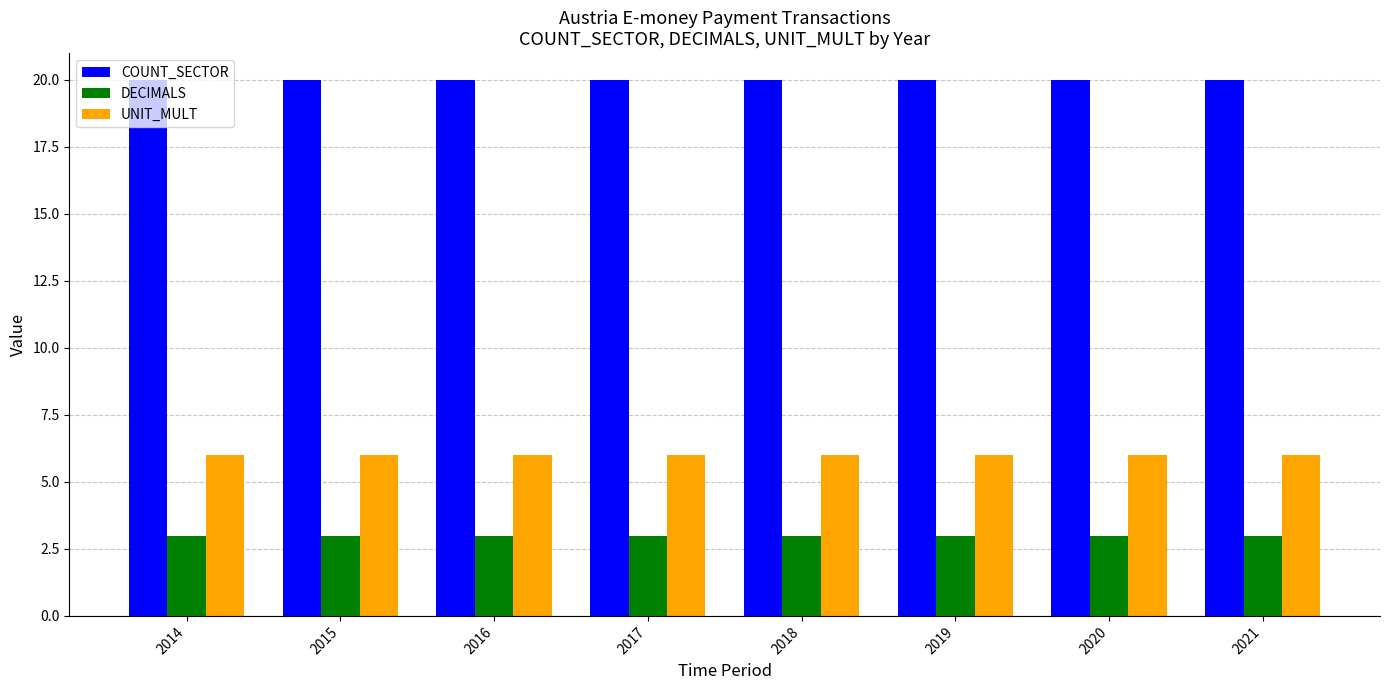

Which series has the largest total across all categories?

COUNT_SECTOR